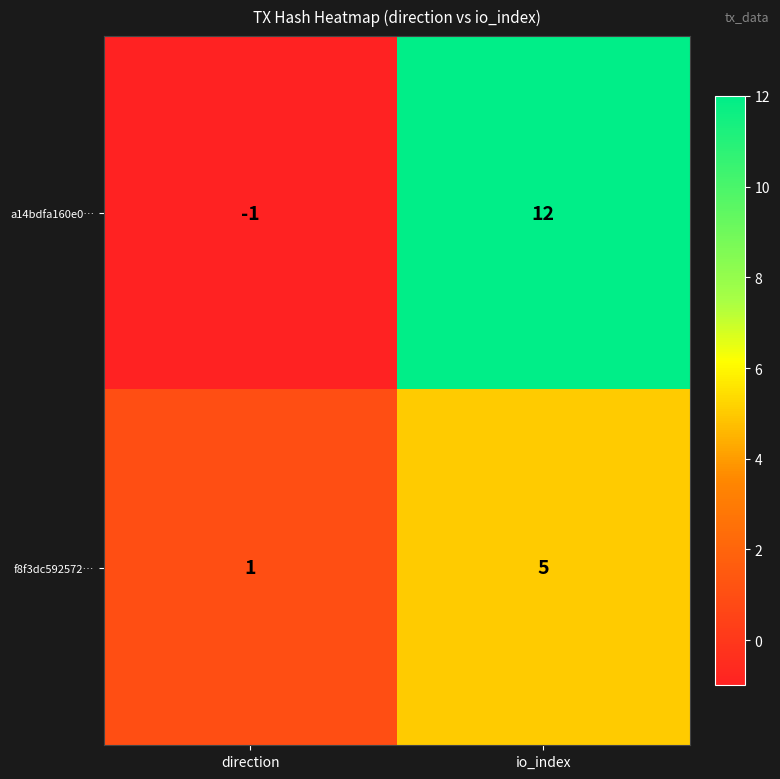

Which series changed the most between direction and io_index?

a14bdfa160e0…